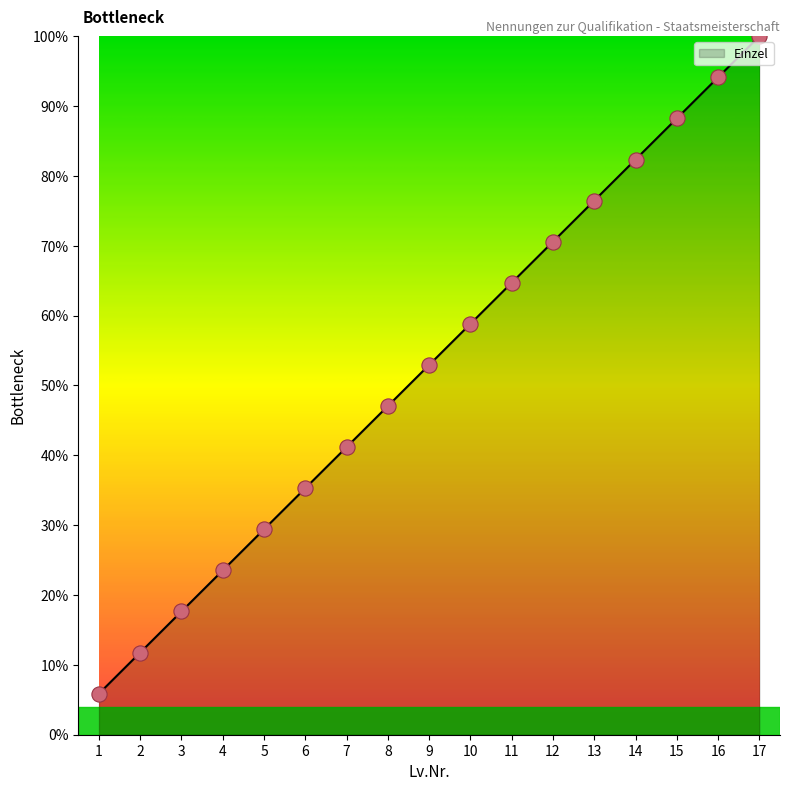

Approximately how many times larger is the value at 13 compared to 16?

0.8